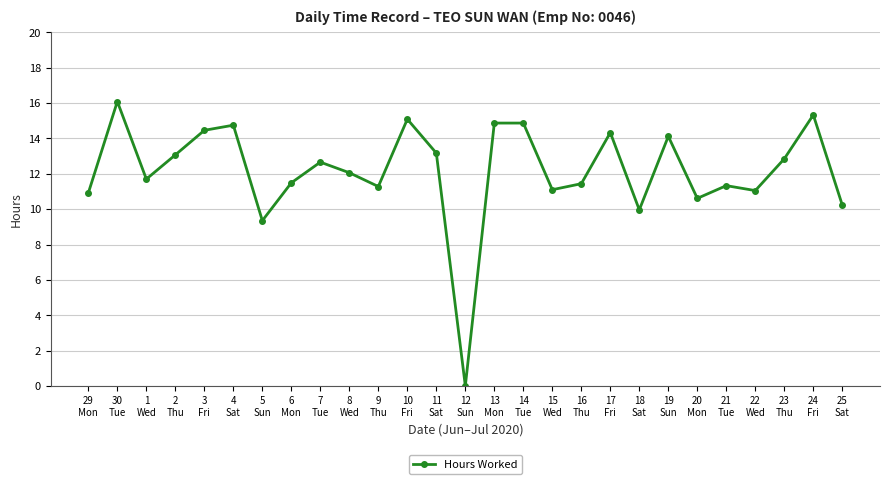

True or false: the data shows 19.9 at 7
Tue.

False